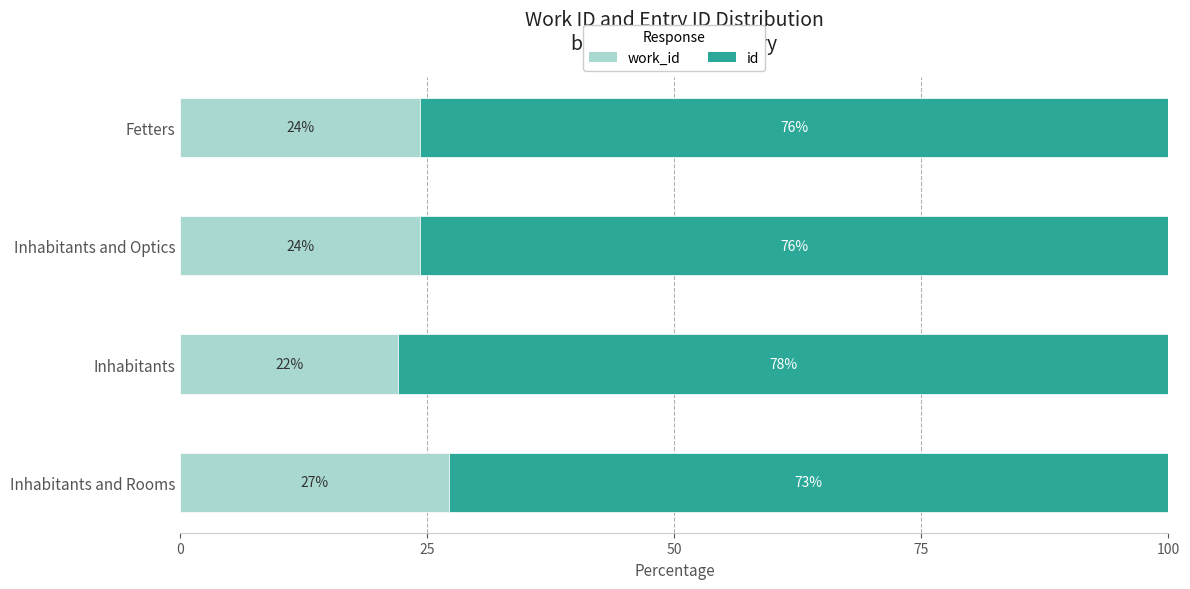

What is the total value across all series at Inhabitants and Optics?

100.0